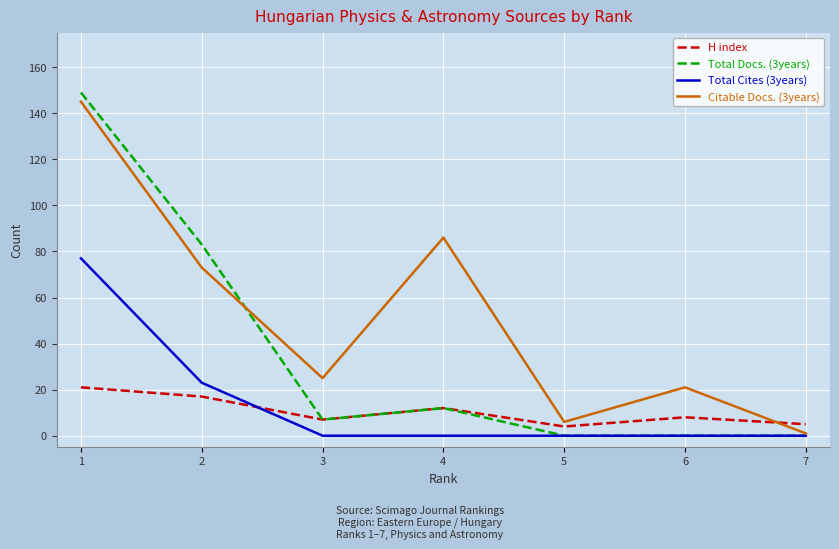

Does the chart display data point markers on the line(s)?

No